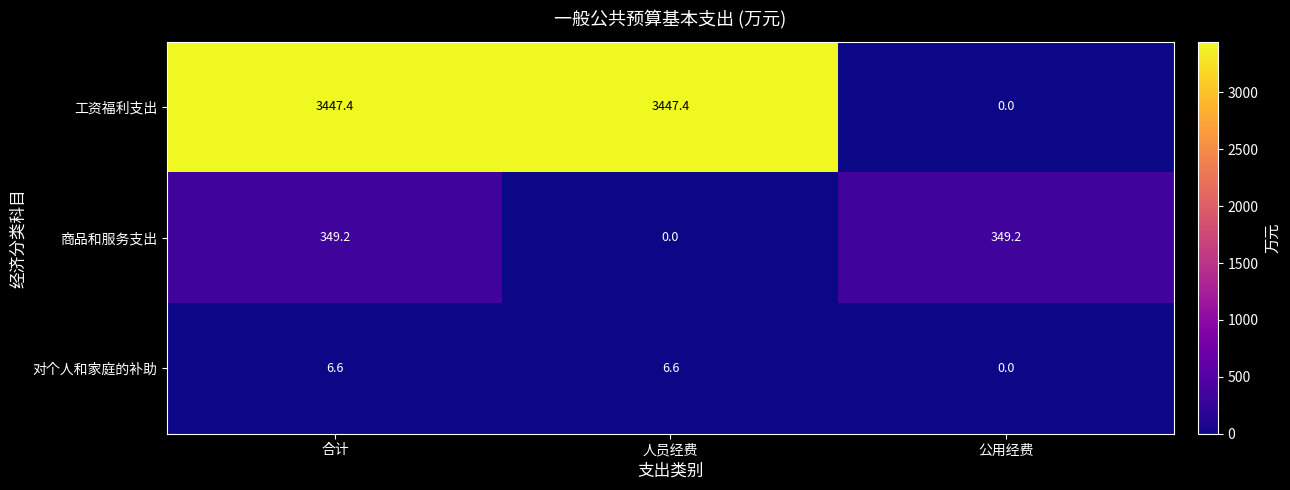

What is the difference between the 工资福利支出 values at 公用经费 and 人员经费?

3447.4